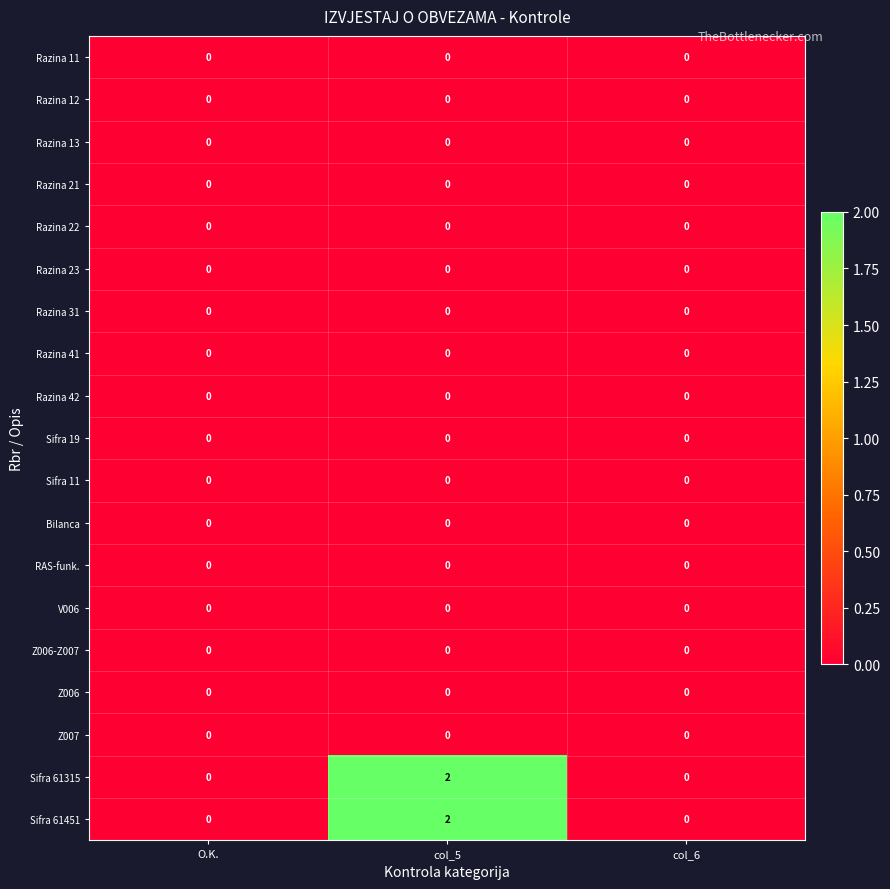

At which category is the sum across all series the highest?

col_5